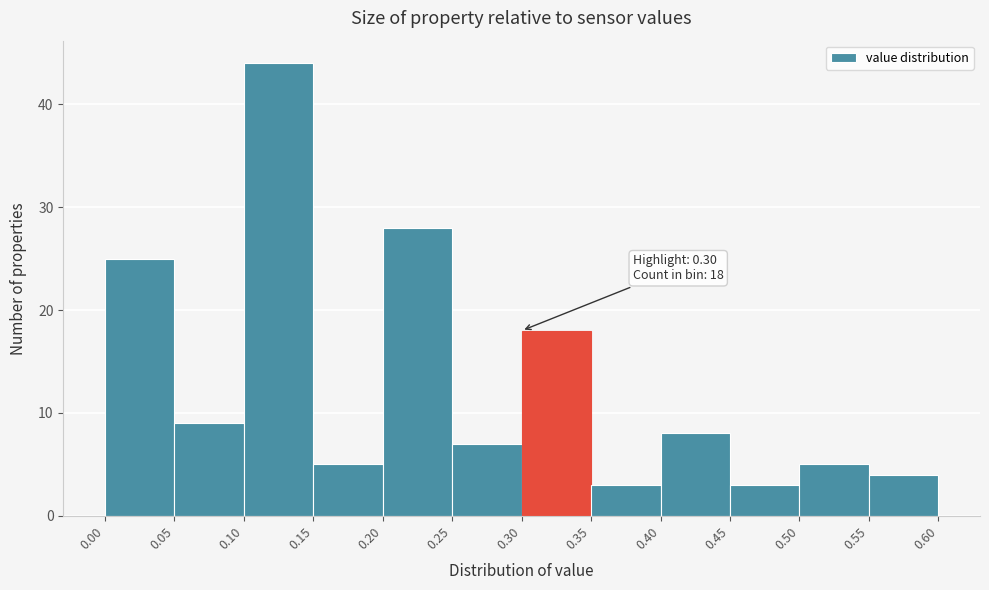

Which range on the x-axis has the tallest bar?

0.10 to 0.15